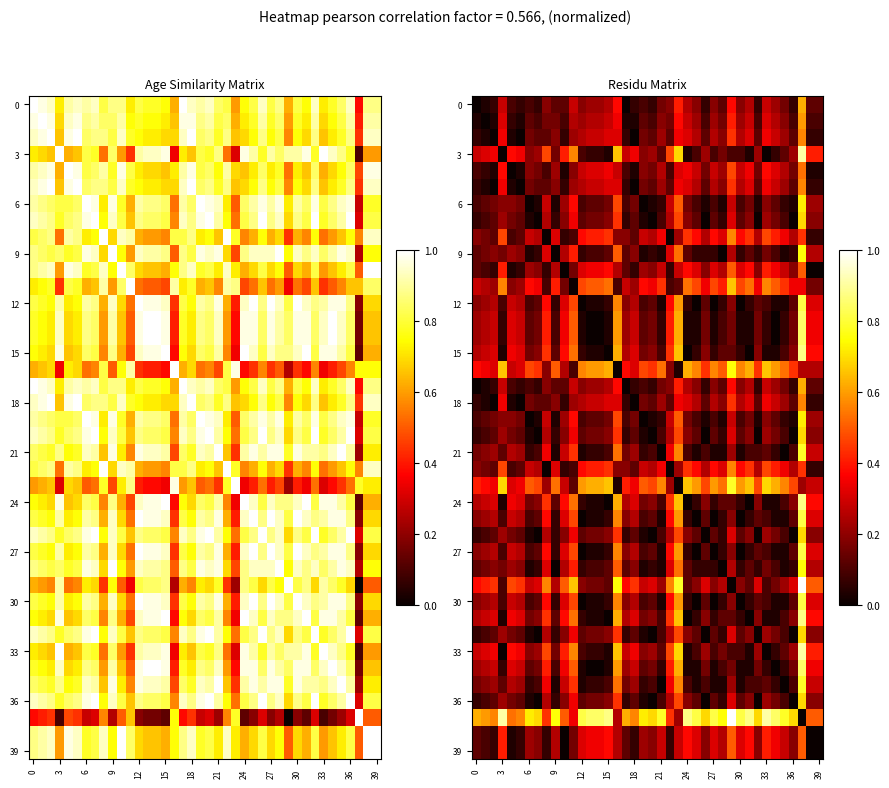

At how many categories does at least one series exceed 0?

40